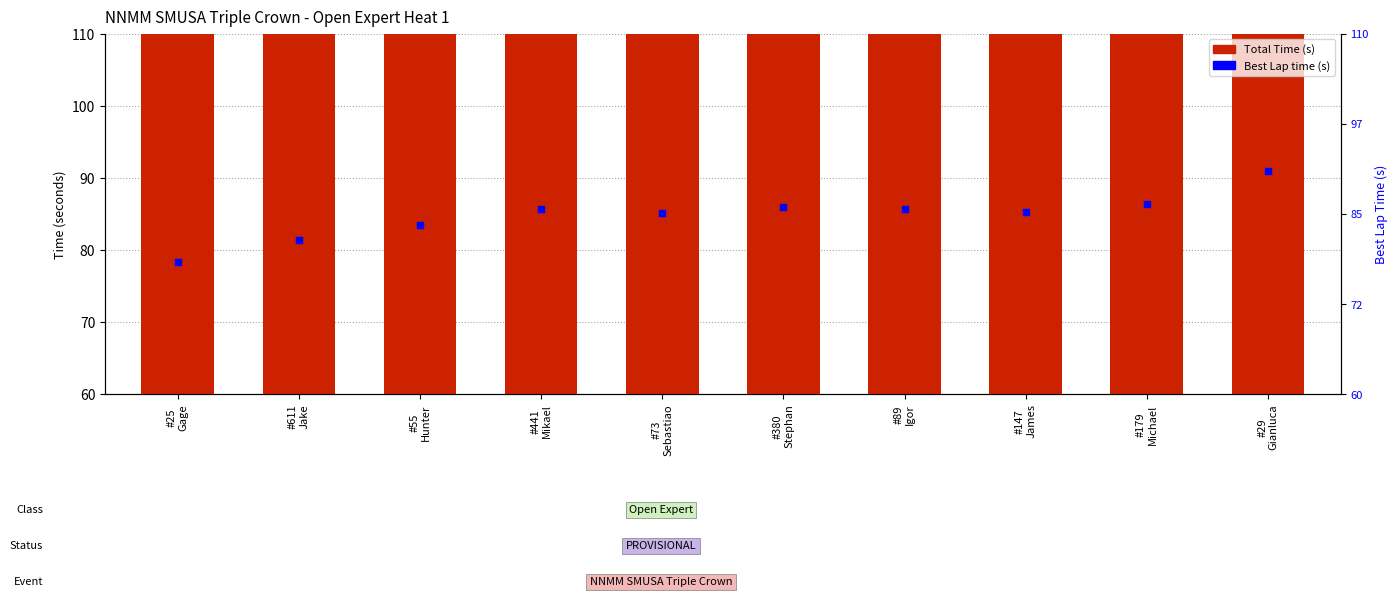

Is the value of Total Time (s) at #441
Mikael greater than the value of Best Lap time (s) at #25
Gage?

Yes